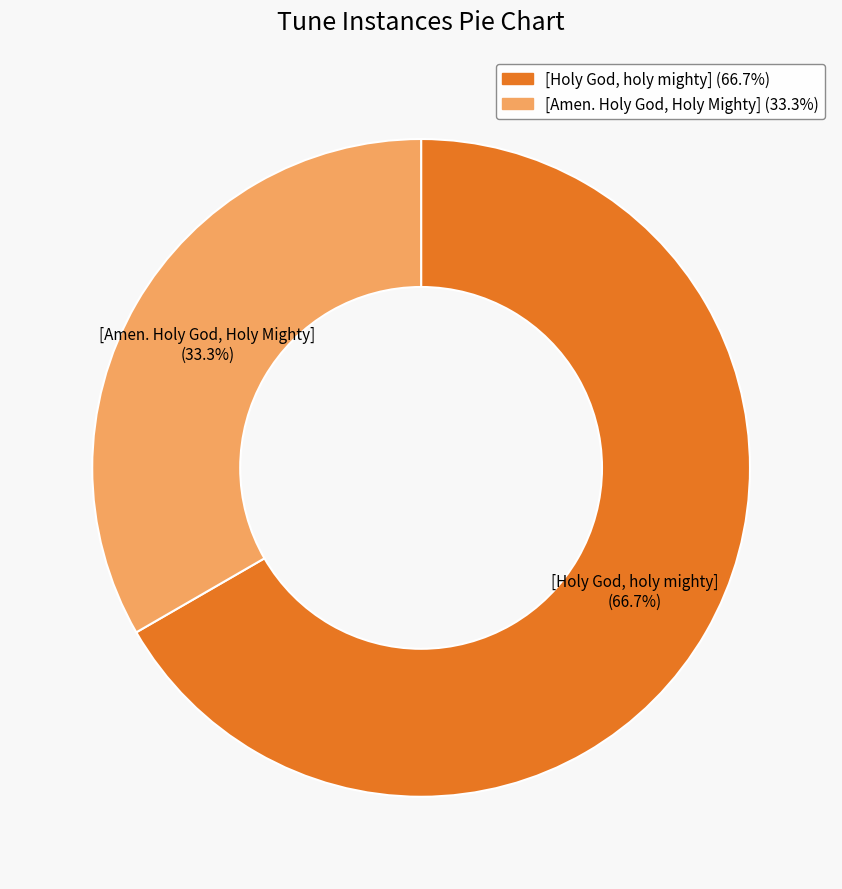

Is it true that [Amen. Holy God, Holy Mighty] is 33% of the pie?

True